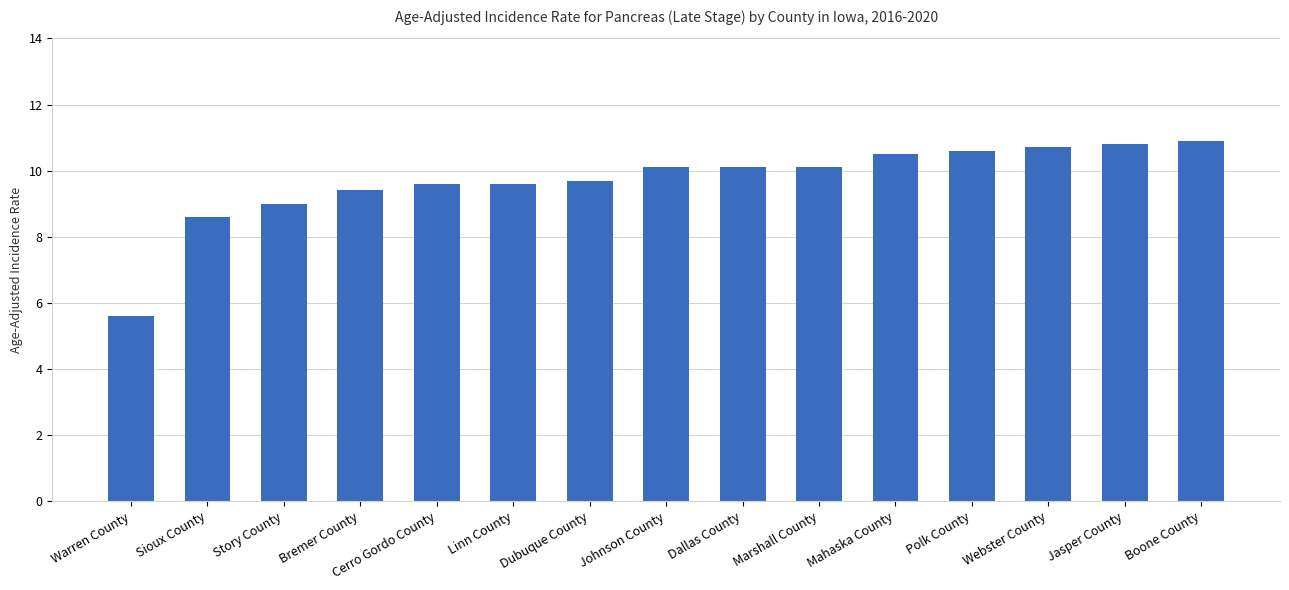

Reading left to right, extract all data points from this chart.

5.6	8.6	9.0	9.4	9.6	9.6	9.7	10.1	10.1	10.1	10.5	10.6	10.7	10.8	10.9